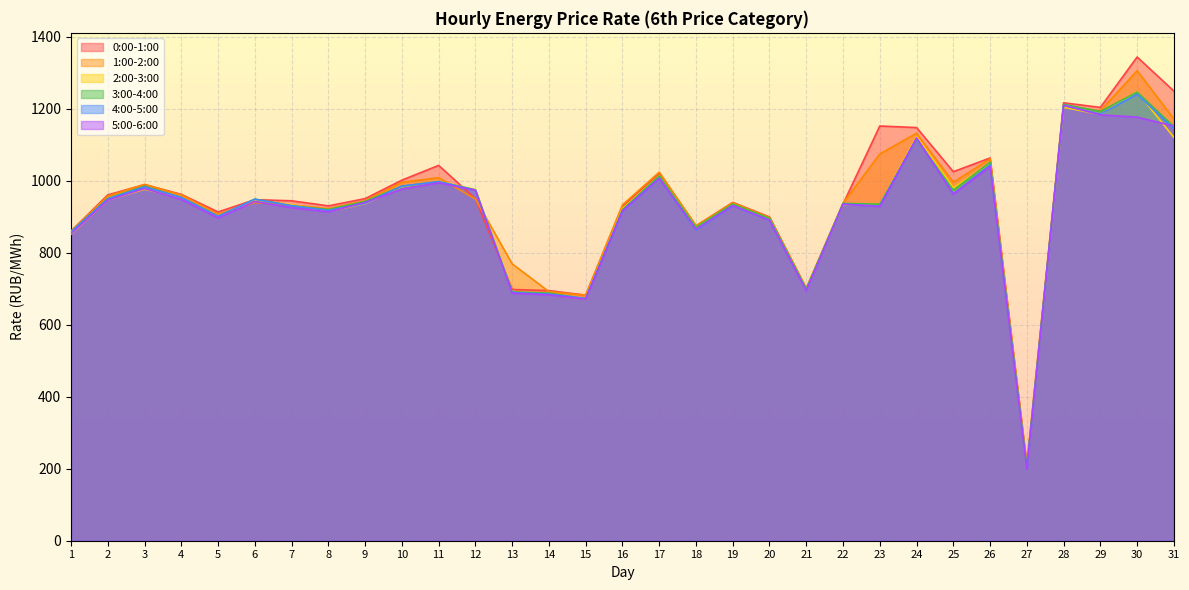

At which label is 3:00-4:00 closest to 724?

21